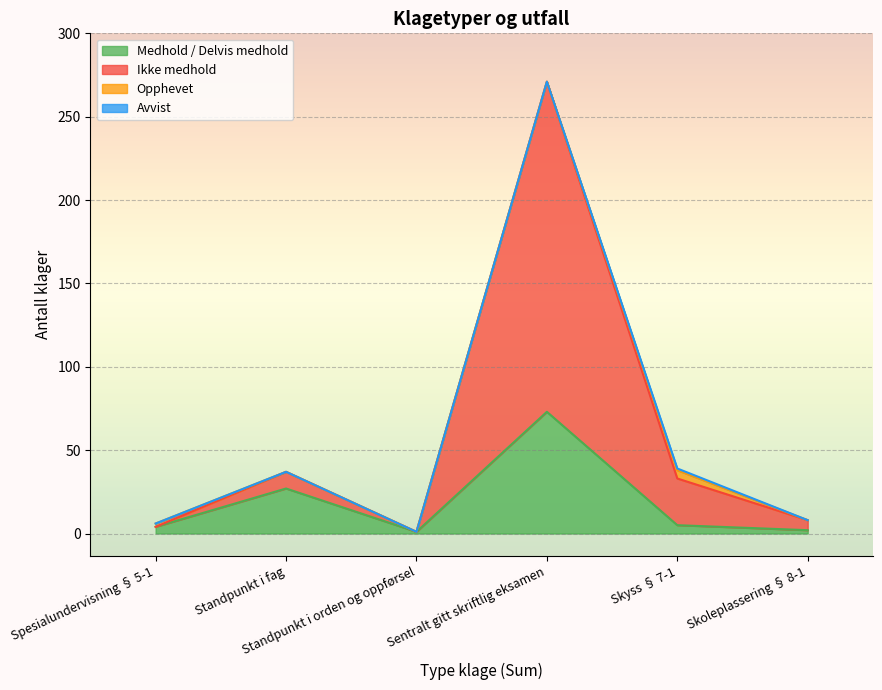

List the labels in order of Ikke medhold value, largest first.

Sentralt gitt skriftlig eksamen, Skyss § 7-1, Standpunkt i fag, Skoleplassering § 8-1, Spesialundervisning § 5-1, Standpunkt i orden og oppførsel